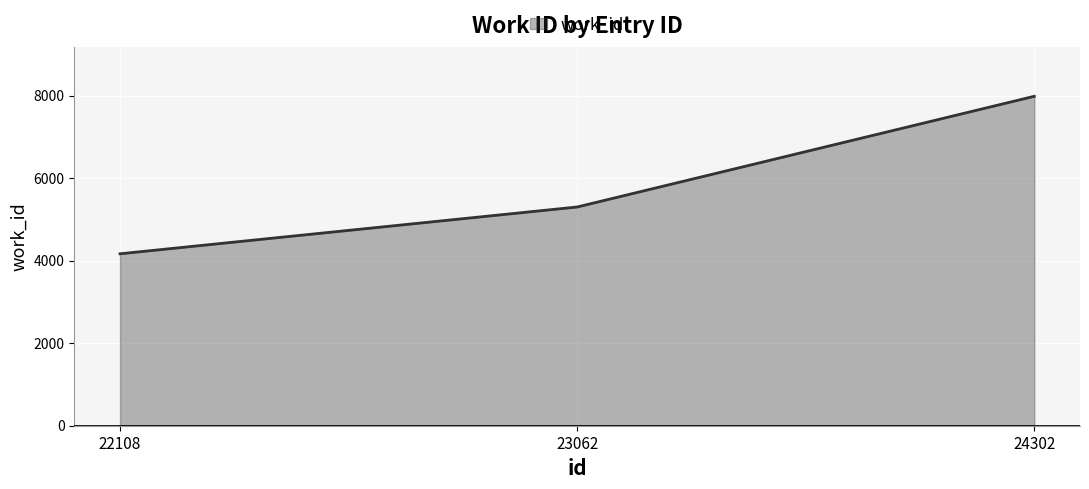

Approximately how many times larger is the value at 22108 compared to 23062?

0.8